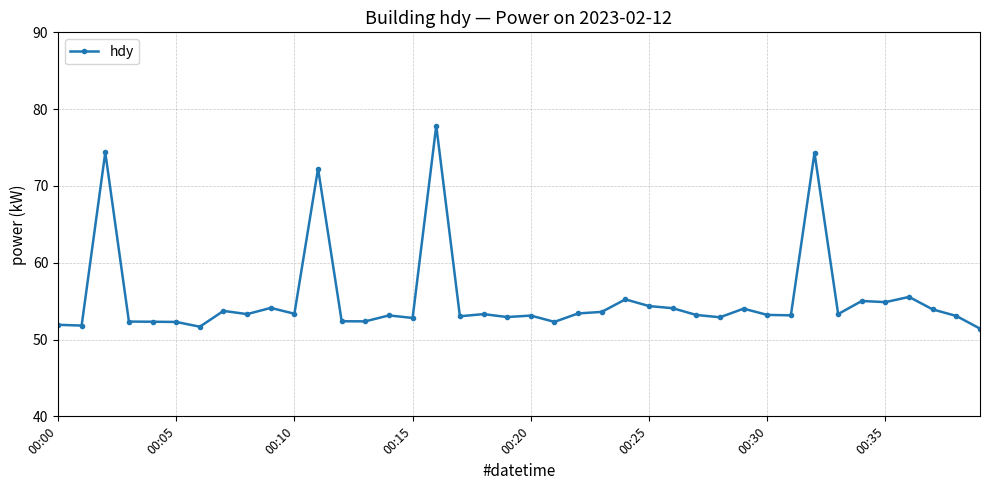

True or false: the data has more than 1 interior local peaks.

True